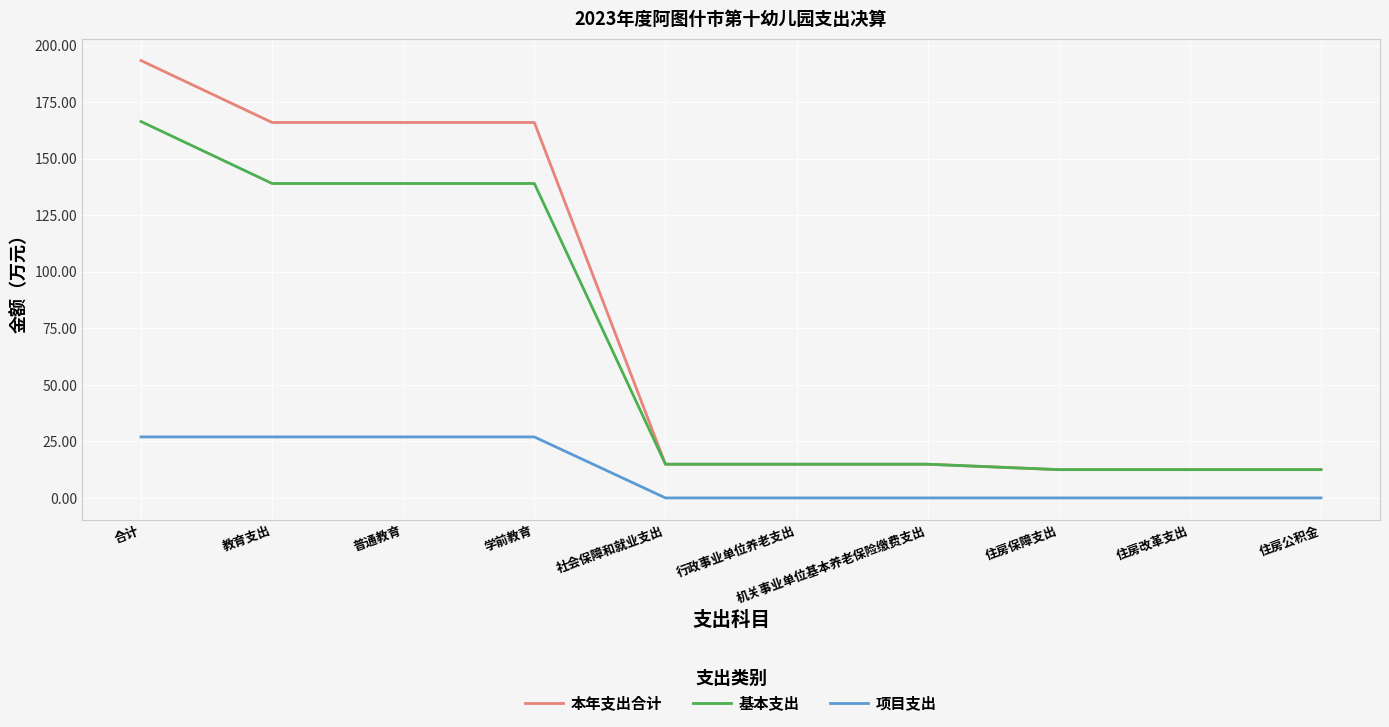

Reading left to right, transcribe all the data shown in this chart.

本年支出合计: 193.4	166.0	166.0	166.0	14.9	14.9	14.9	12.5	12.5	12.5
基本支出: 166.4	139.0	139.0	139.0	14.9	14.9	14.9	12.5	12.5	12.5
项目支出: 27.0	27.0	27.0	27.0	0.0	0.0	0.0	0.0	0.0	0.0